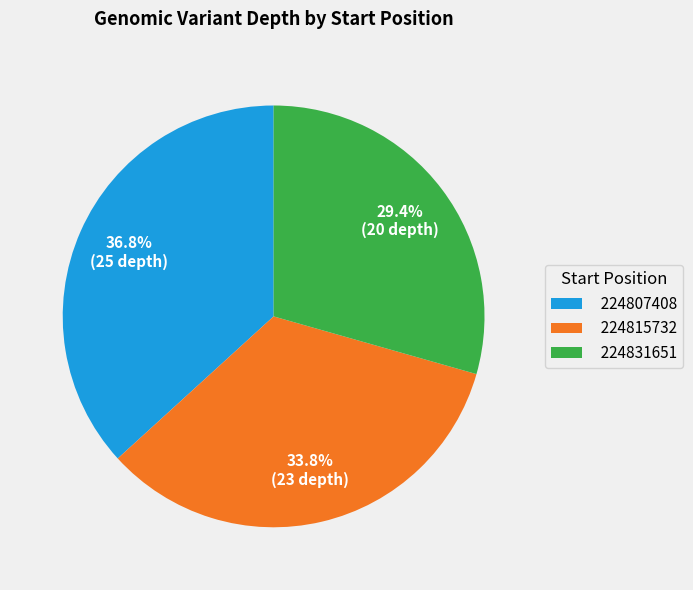

Which category has the smallest portion of the pie?

224831651